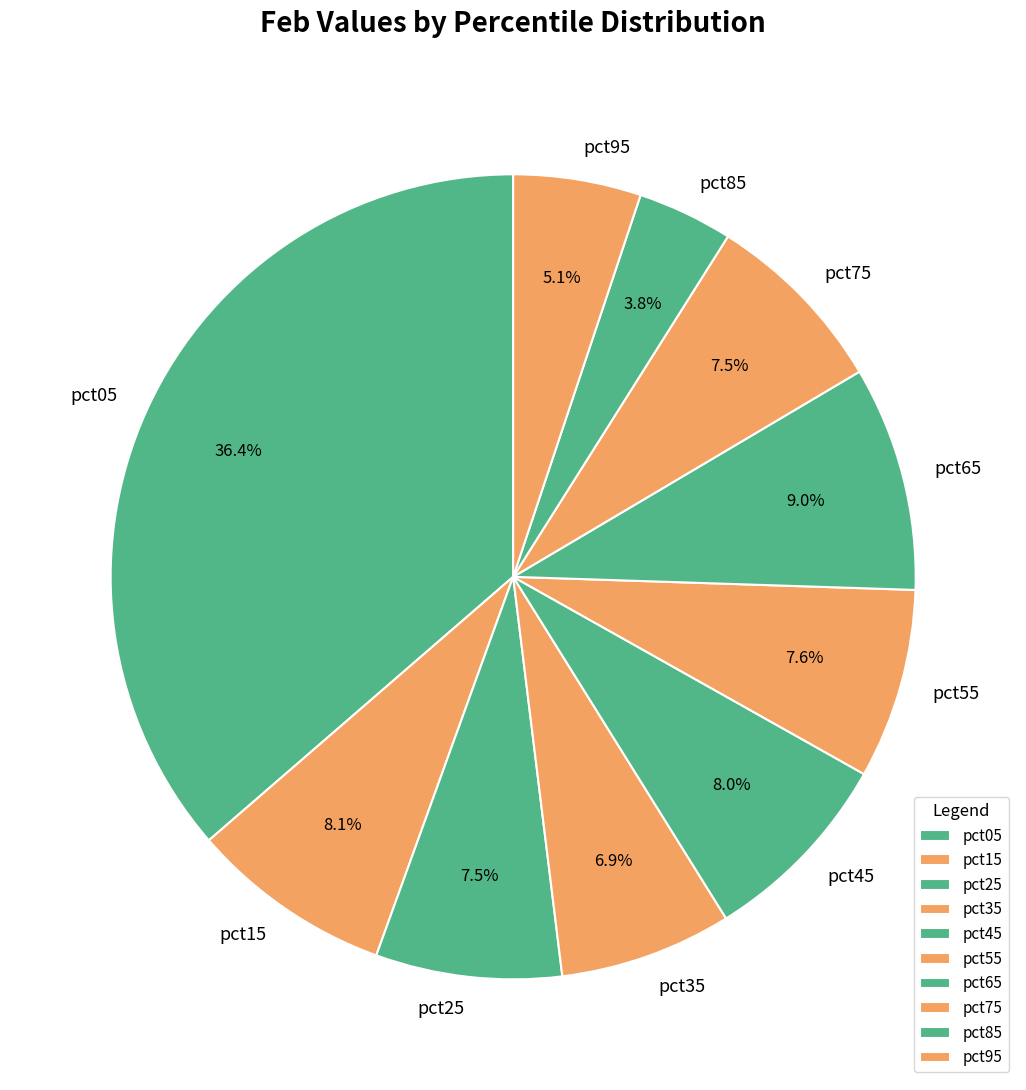

Is pct95 the majority of the pie?

No